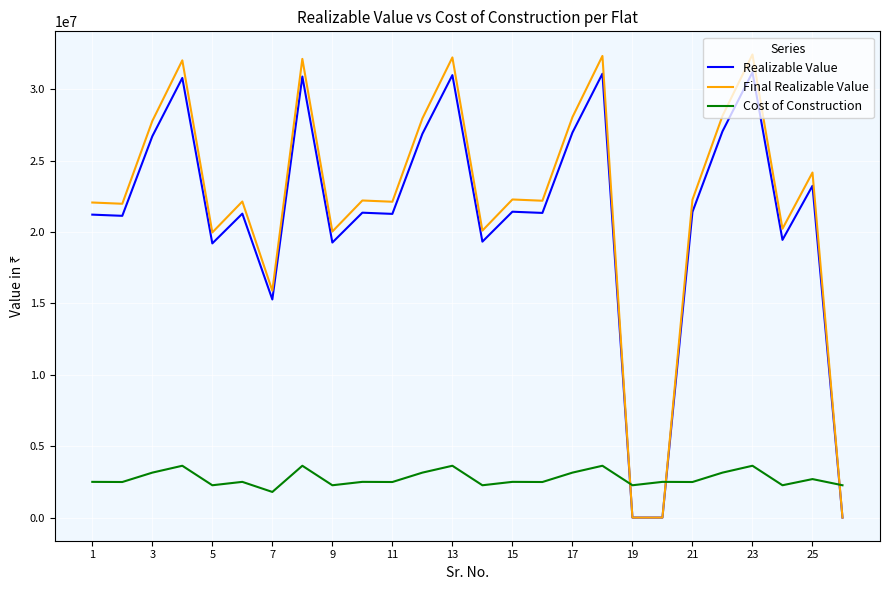

What is the maximum value shown in the chart?

32443840